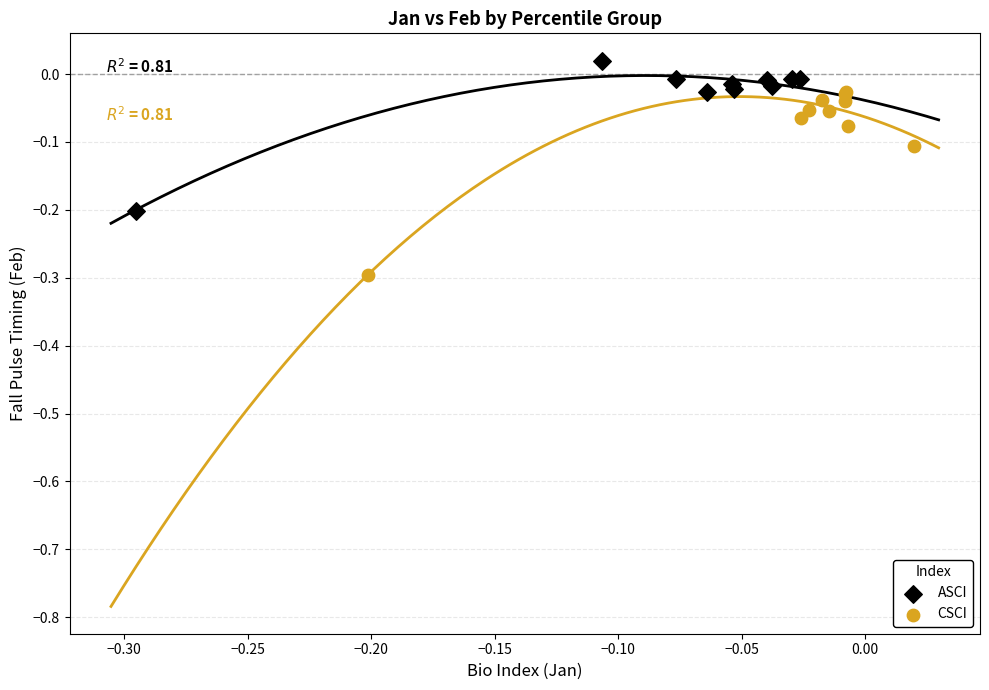

Which series contains the lowest Y value?

CSCI